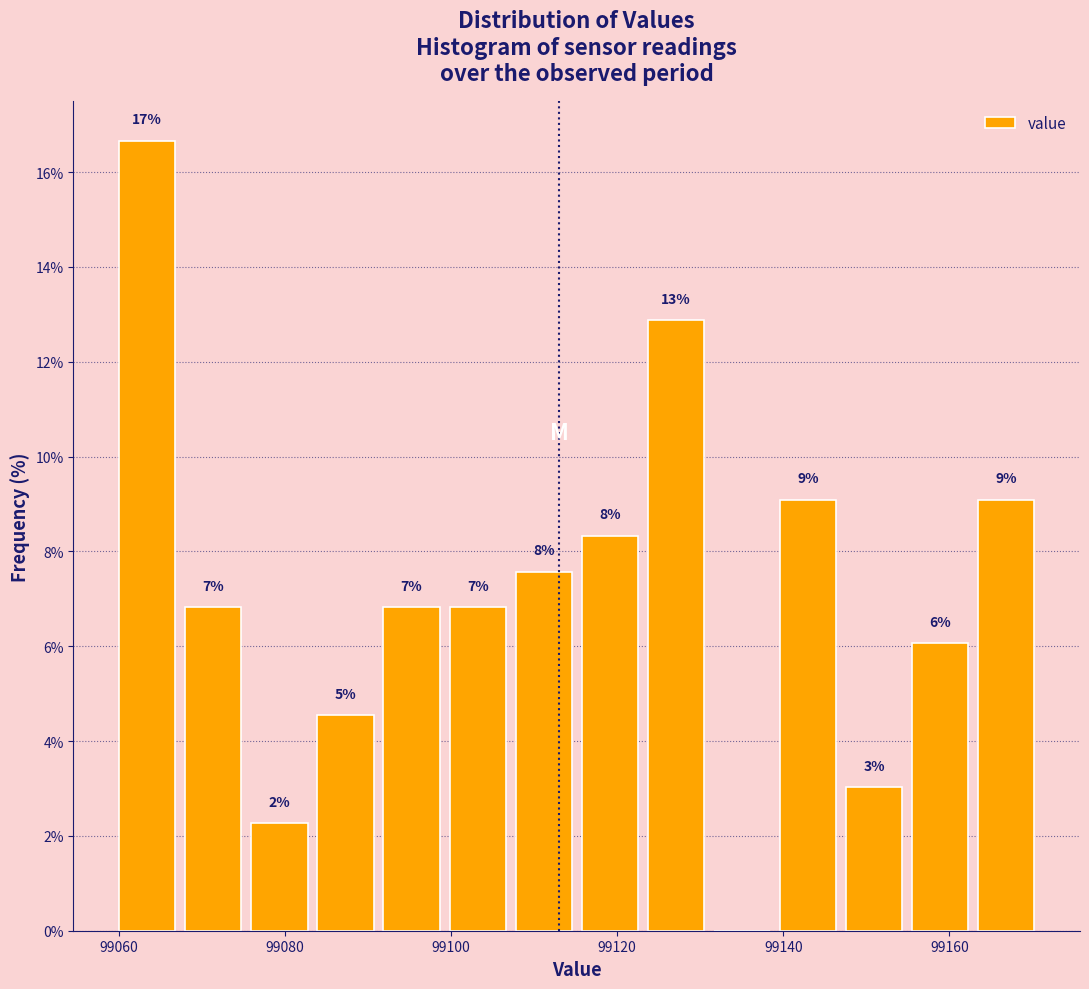

Around what value on the x-axis is the tallest bar? Give the approximate position of its centre, as read against the axis.

99064